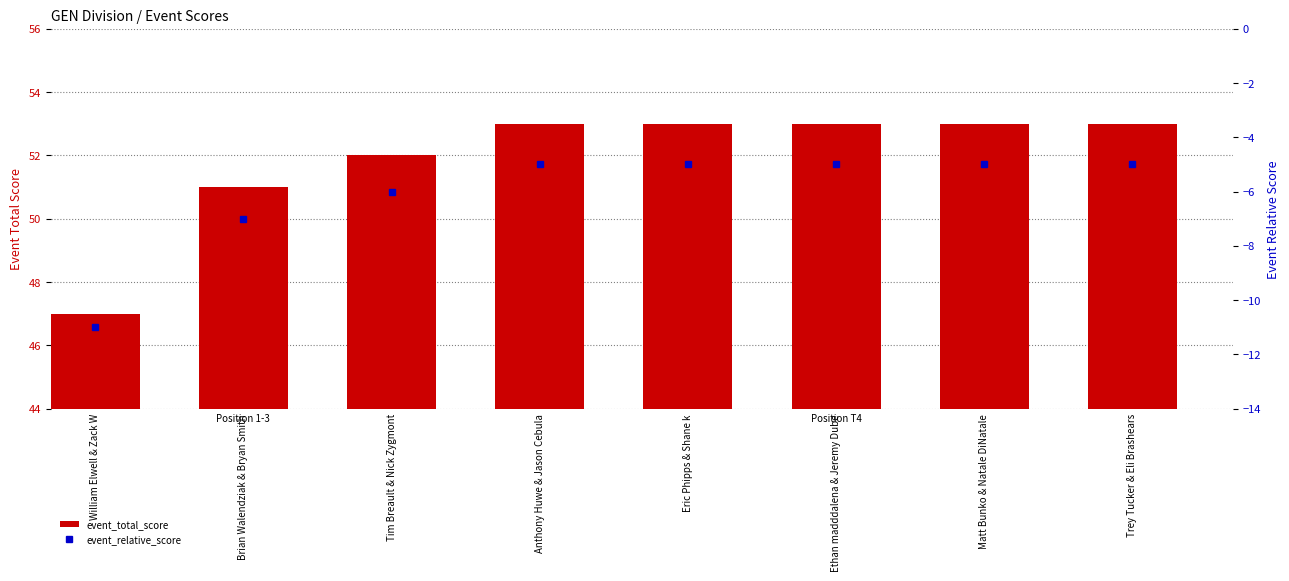

What value does the event_relative_score series have at William Elwell & Zack W?

-11